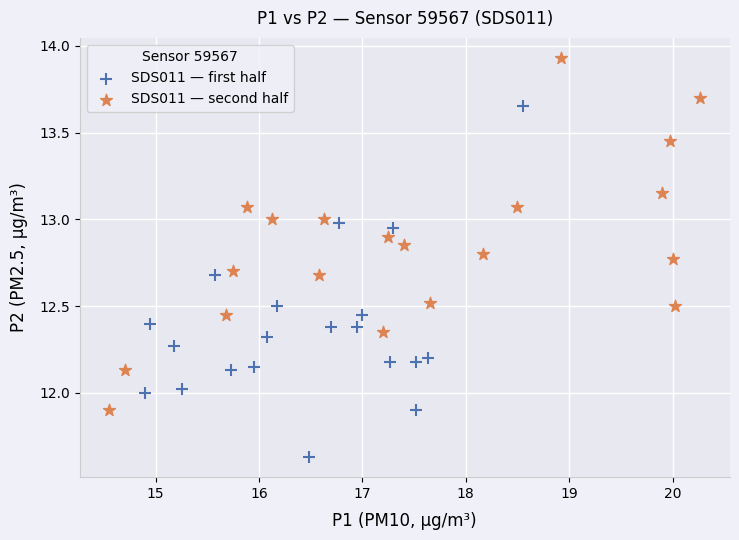

Which series contains the highest Y value?

SDS011 — second half